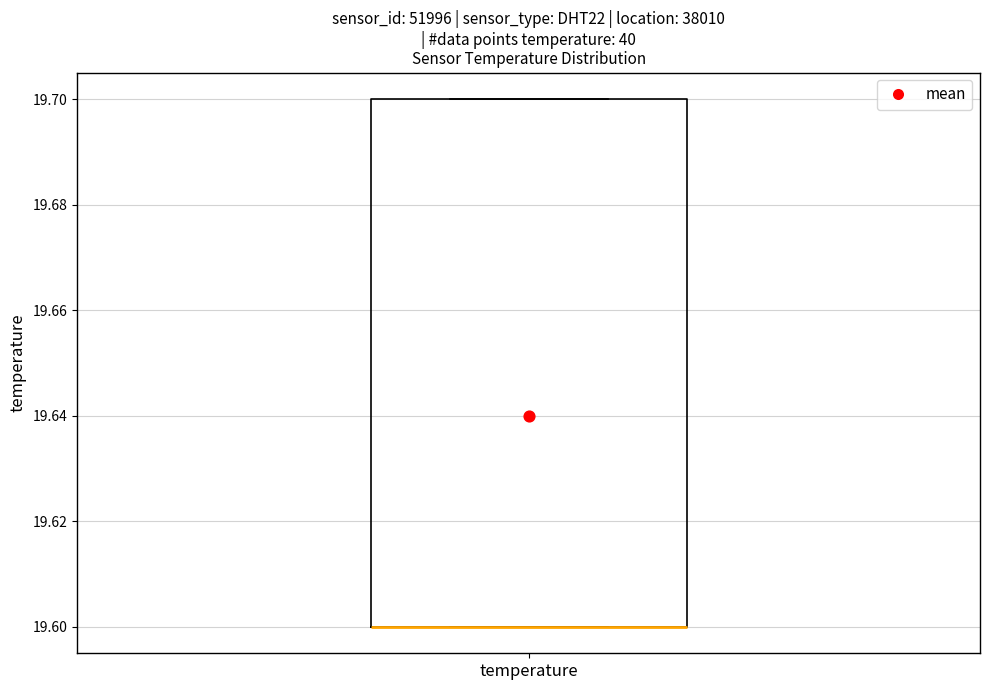

Where is the lower edge of the box for temperature on the y-axis? The values are not printed on the chart, so give them approximately, as read against the axis.

19.6